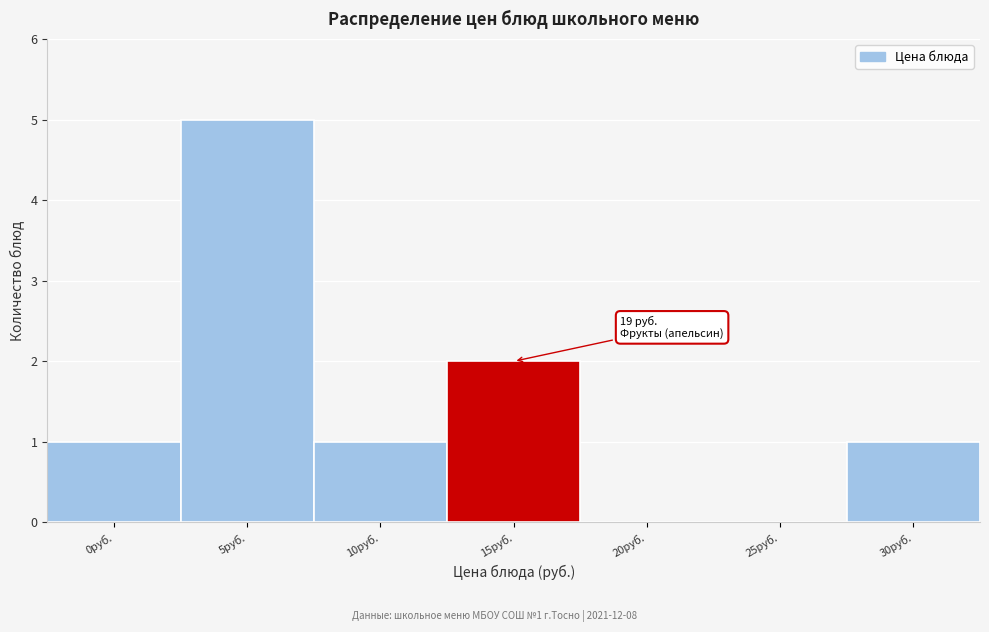

Reading right to left, transcribe all the data shown in this chart.

30руб.=1	25руб.=0	20руб.=0	15руб.=2	10руб.=1	5руб.=5	0руб.=1